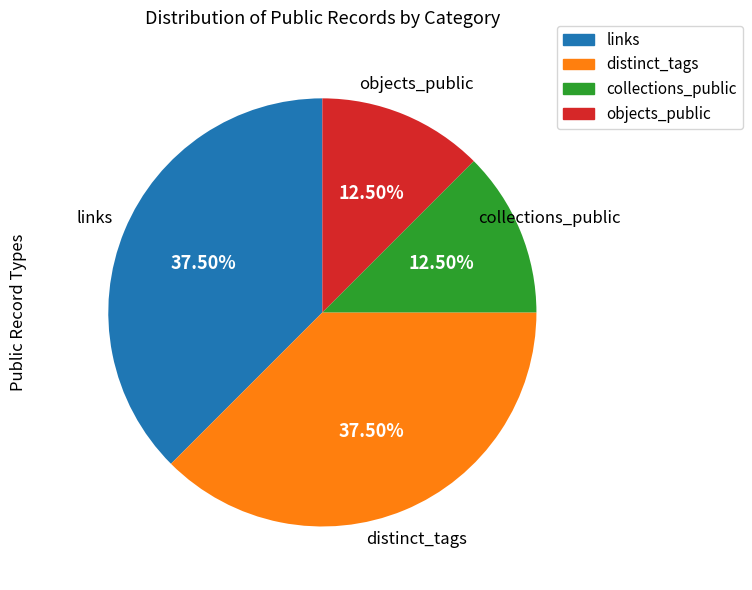

Does any single category account for the majority?

No